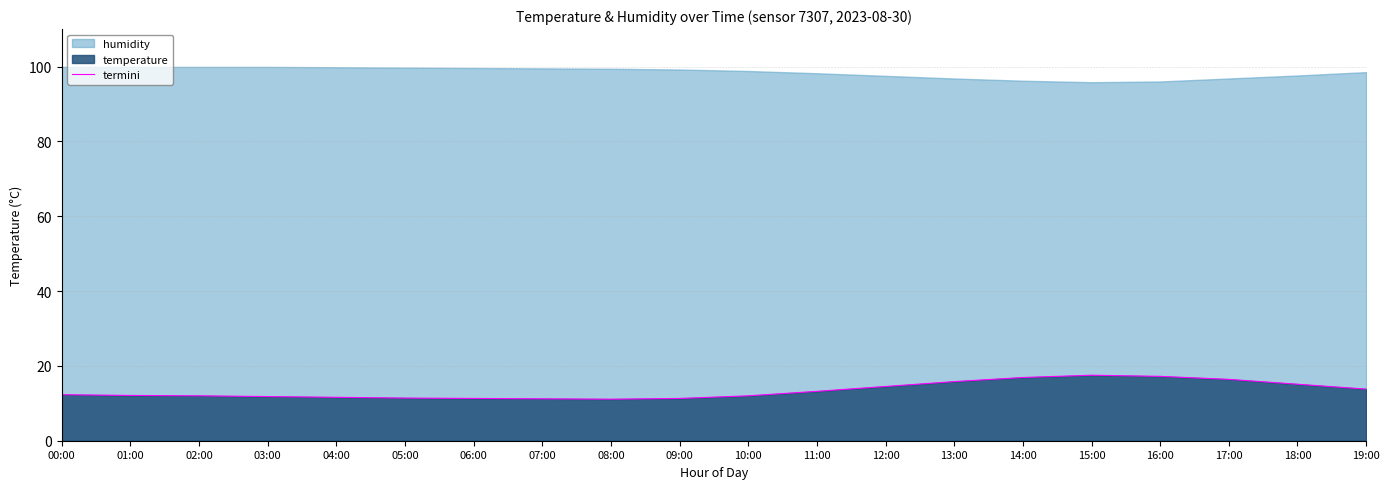

What is the label of the 12th point from the left?

11:00